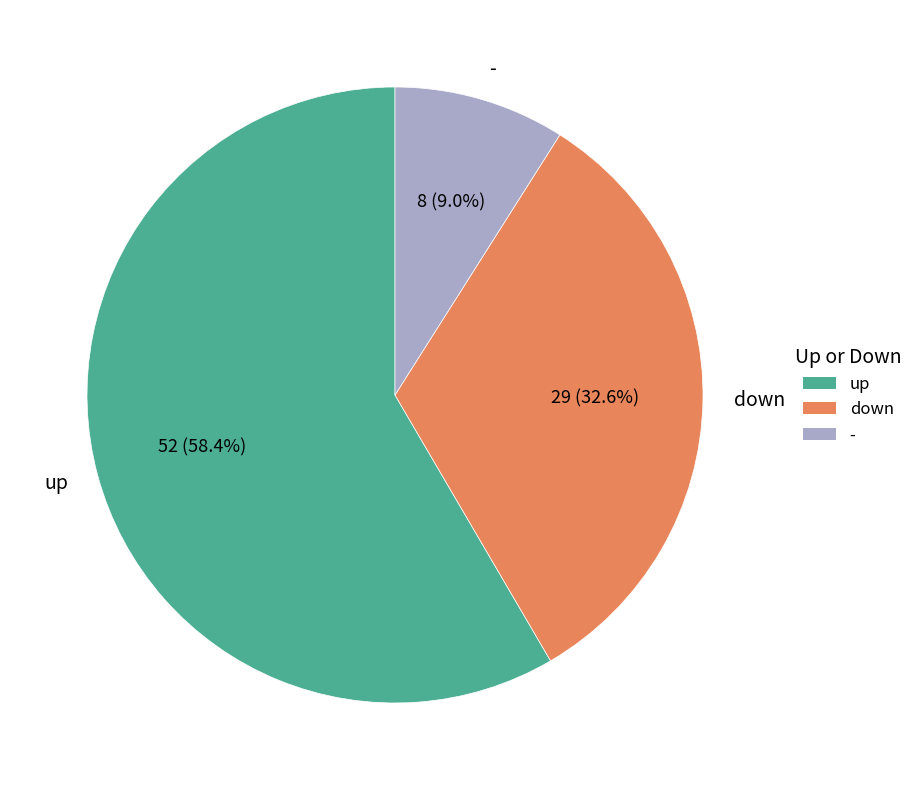

To the nearest percent, what is the average slice percentage?

33%